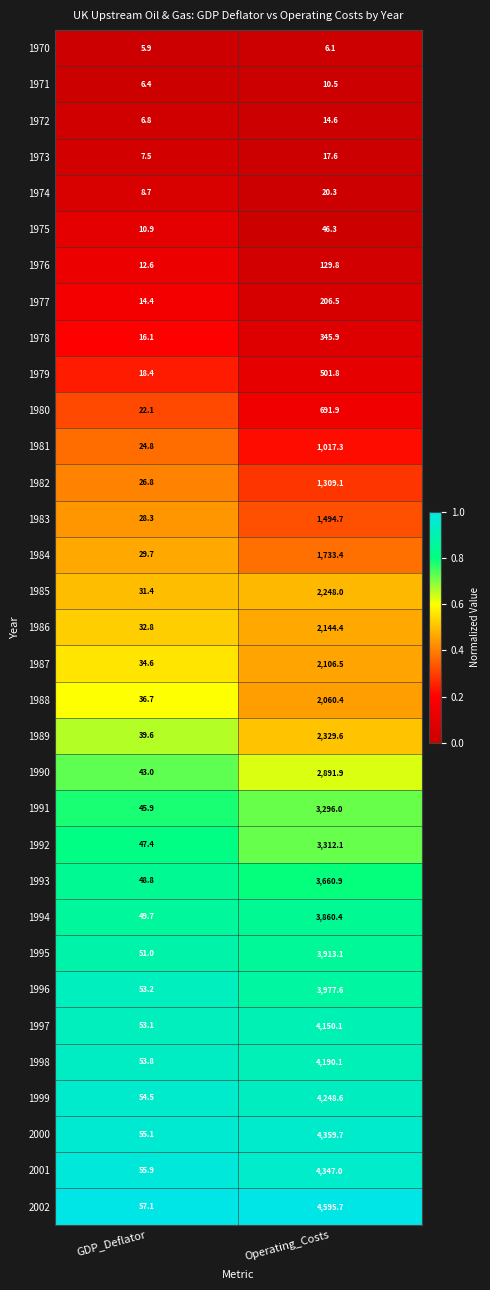

What is the difference between the 1983 values at Operating_Costs and GDP_Deflator?

1466.4